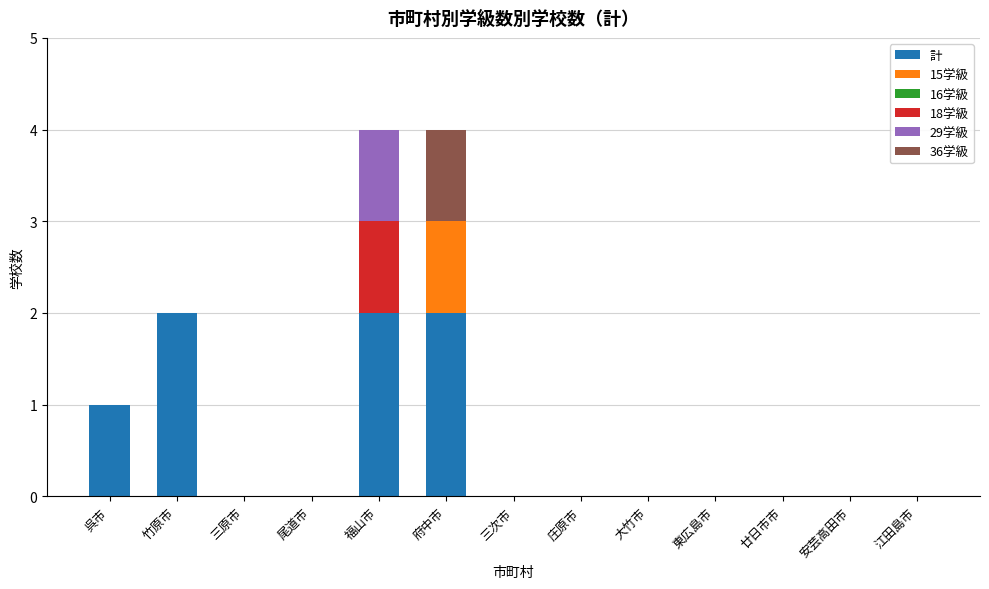

True or false: 計 has a value of 1 at 三原市.

False